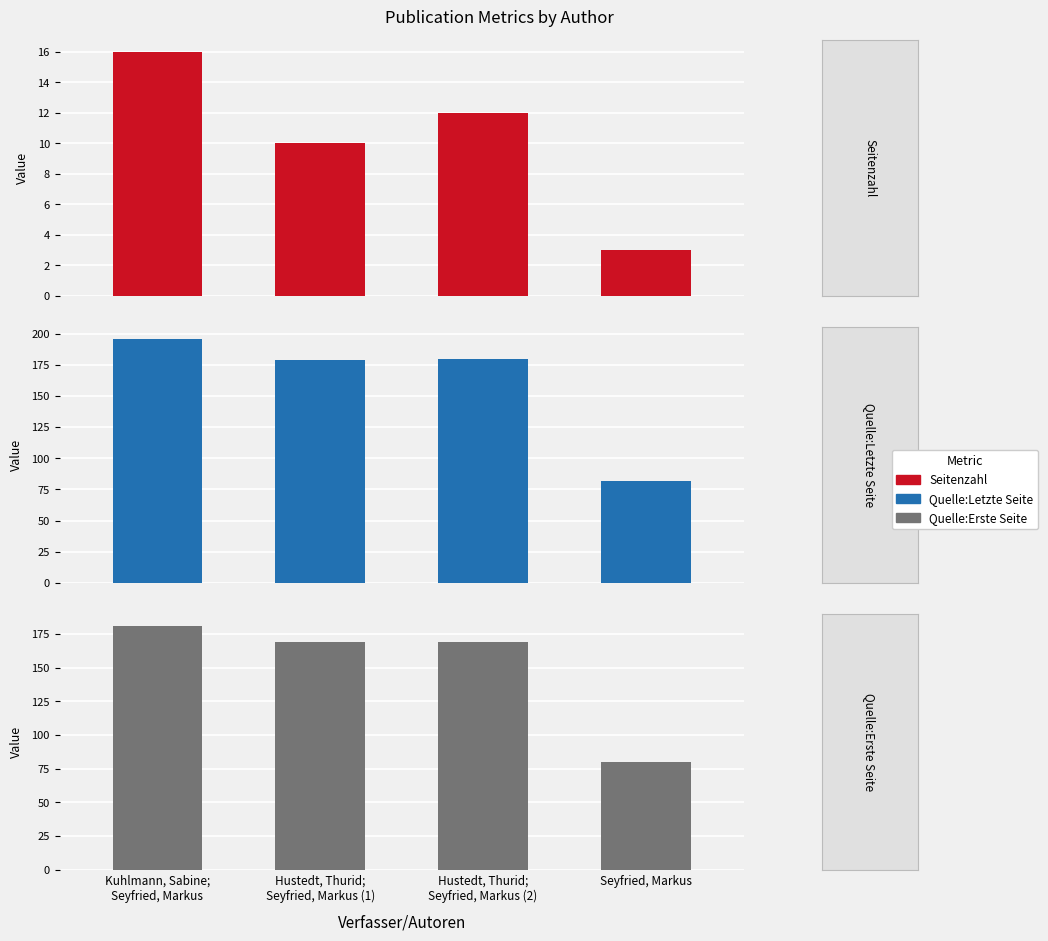

At how many categories does at least one series exceed 100?

3